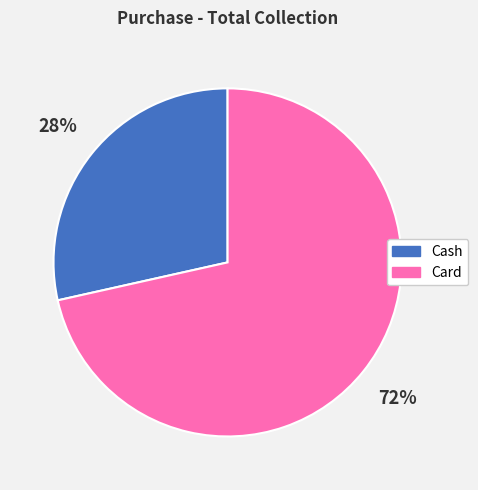

Rank the categories by value from highest to lowest.

Card, Cash